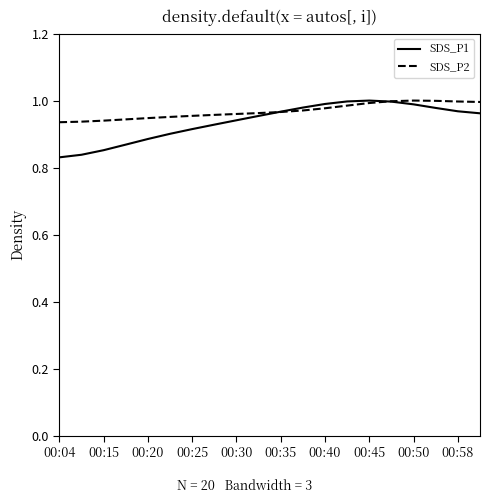

How many times do SDS_P1 and SDS_P2 cross each other?

2